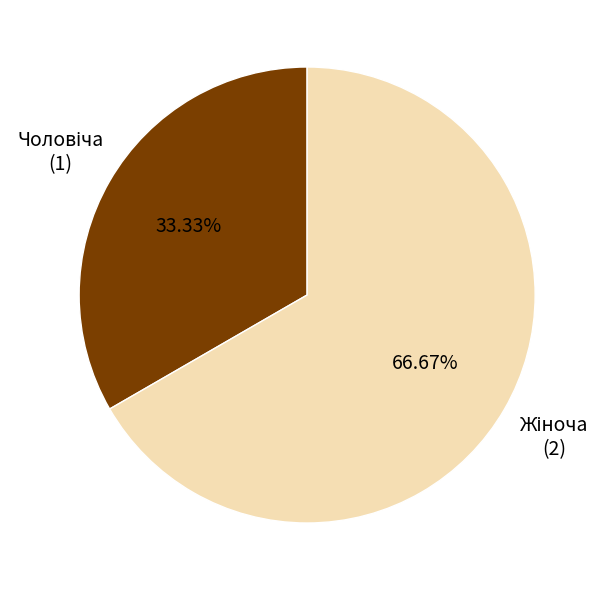

Is there any slice that represents more than half of the pie?

Yes